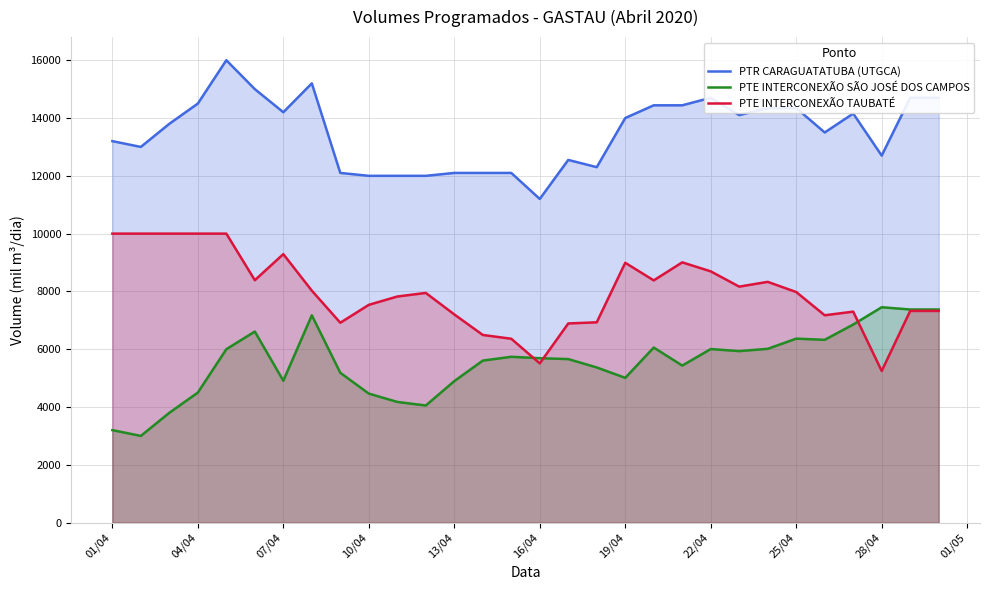

Which series has the largest total across all categories?

PTR CARAGUATATUBA (UTGCA)